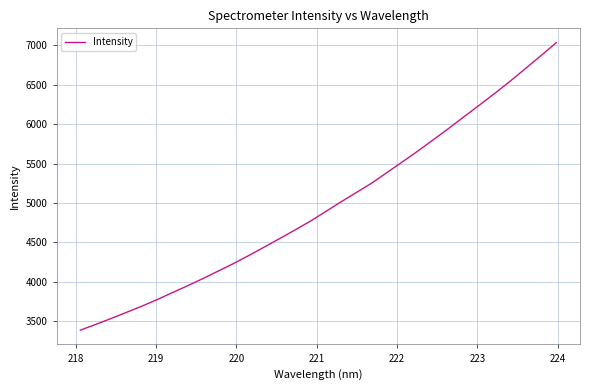

What is the difference between the maximum and minimum values?

3650.3